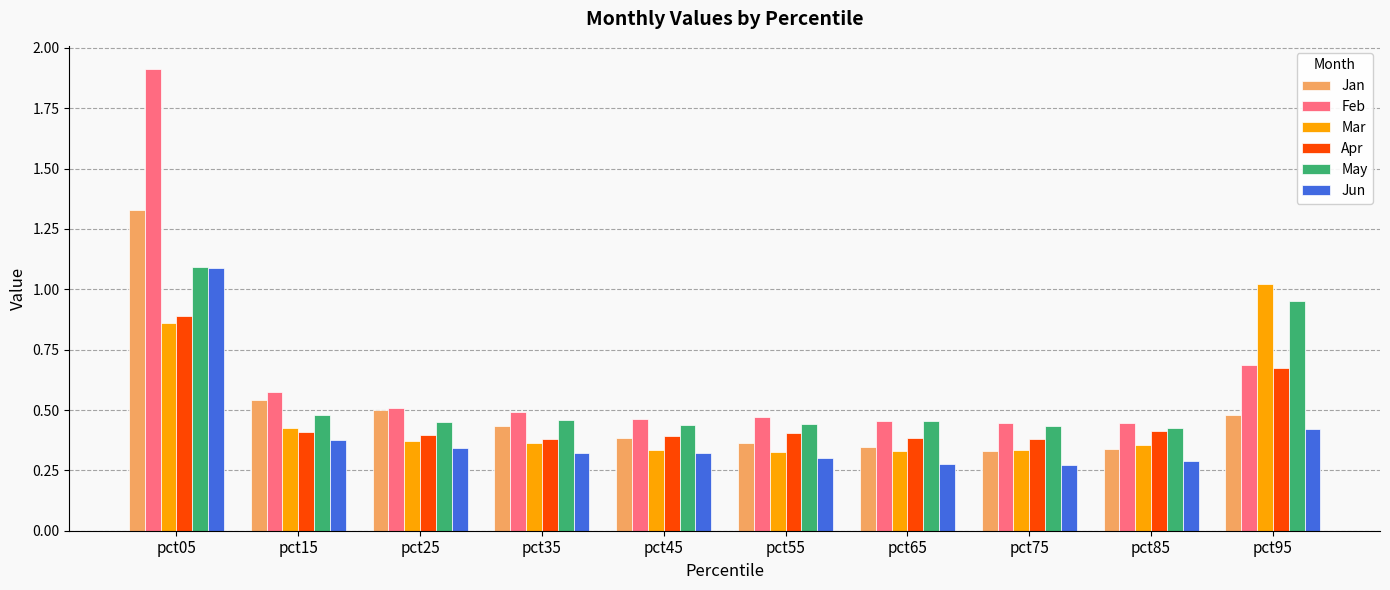

At which label does Feb reach its peak?

pct05